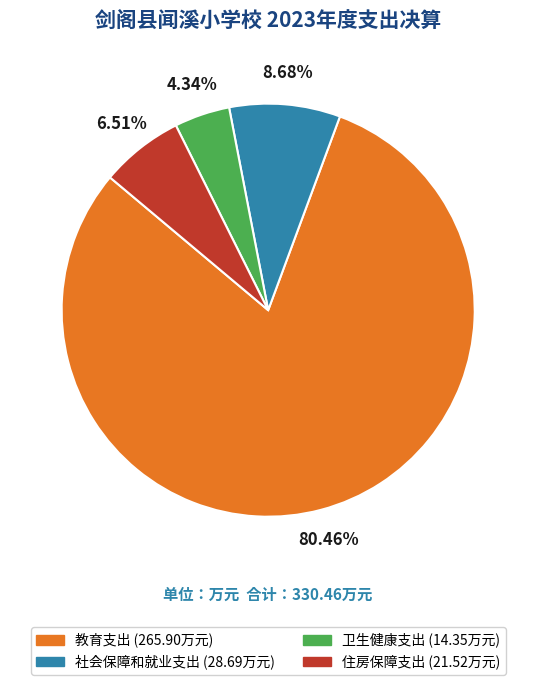

To the nearest percent, what portion does 卫生健康支出 represent?

4%